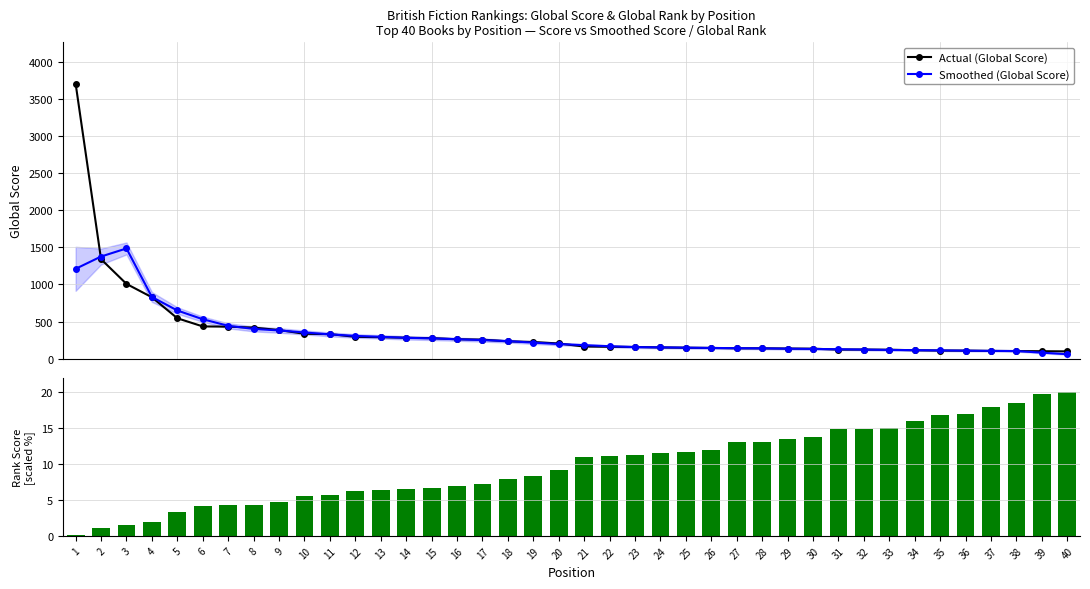

What is the maximum value shown in the chart?

3707.0